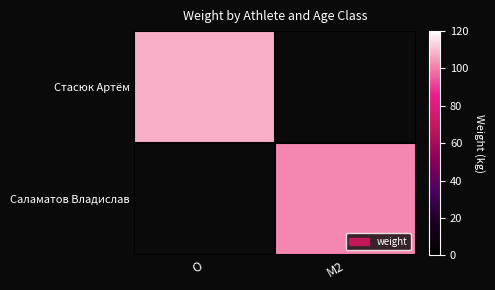

Rank the series at O from highest to lowest value.

Стасюк Артём, Саламатов Владислав